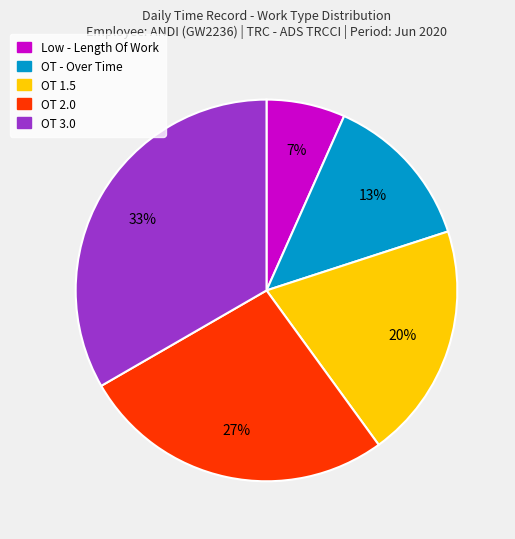

How many slices are in this pie chart?

5